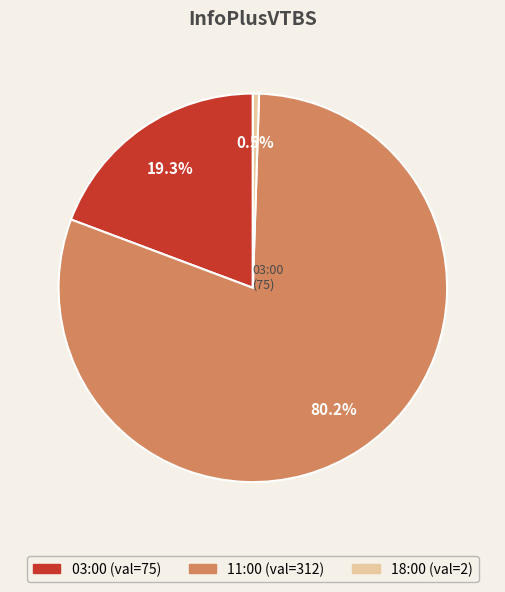

What is the ratio of the value at 03:00 to the value at 18:00?

37.5